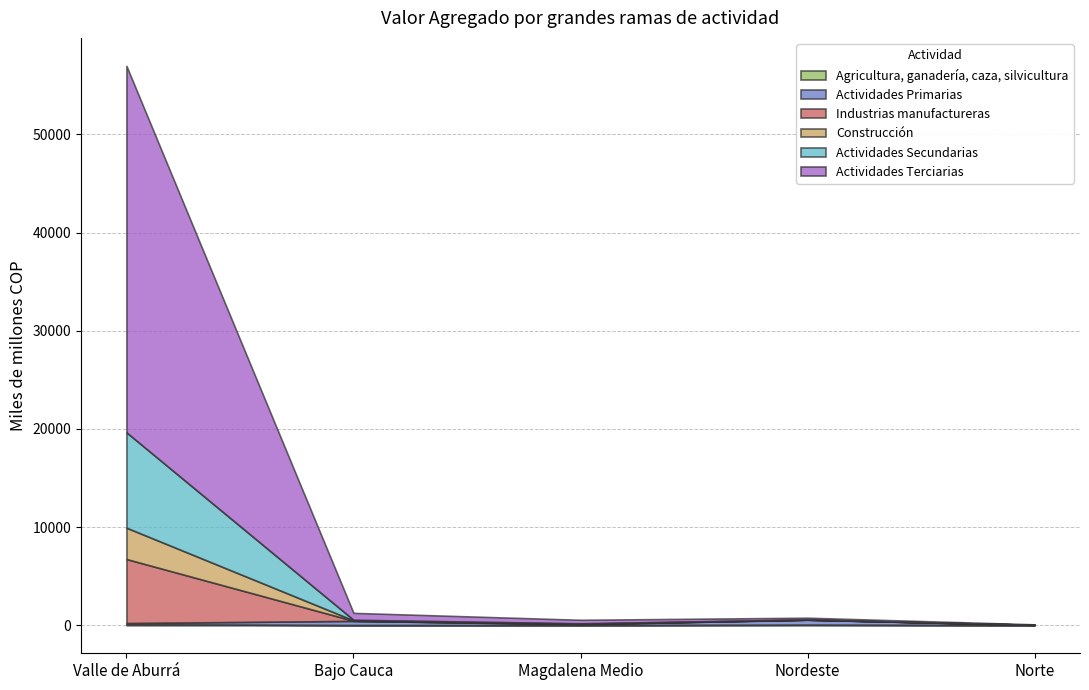

Reading right to left, transcribe all the data shown in this chart.

Agricultura, ganadería, caza, silvicultura: Norte=22.4	Nordeste=64.4	Magdalena Medio=24.8	Bajo Cauca=25.9	Valle de Aburrá=112.1
Actividades Primarias: Norte=19.3	Nordeste=501.5	Magdalena Medio=90.8	Bajo Cauca=420.8	Valle de Aburrá=115.7
Industrias manufactureras: Norte=0.7	Nordeste=11.6	Magdalena Medio=30.3	Bajo Cauca=13.6	Valle de Aburrá=6522.0
Construcción: Norte=3.6	Nordeste=4.4	Magdalena Medio=13.5	Bajo Cauca=43.8	Valle de Aburrá=3192.8
Actividades Secundarias: Norte=4.3	Nordeste=16.0	Magdalena Medio=43.8	Bajo Cauca=57.4	Valle de Aburrá=9714.9
Actividades Terciarias: Norte=46.7	Nordeste=175.3	Magdalena Medio=356.0	Bajo Cauca=703.6	Valle de Aburrá=37326.8